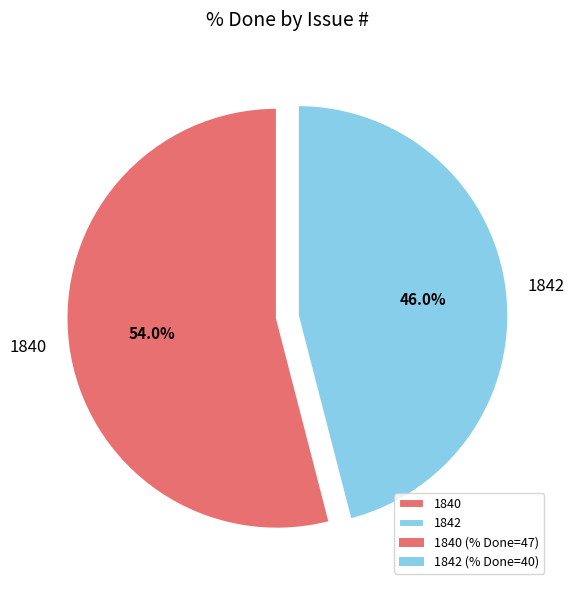

How many segments does this pie chart have?

2